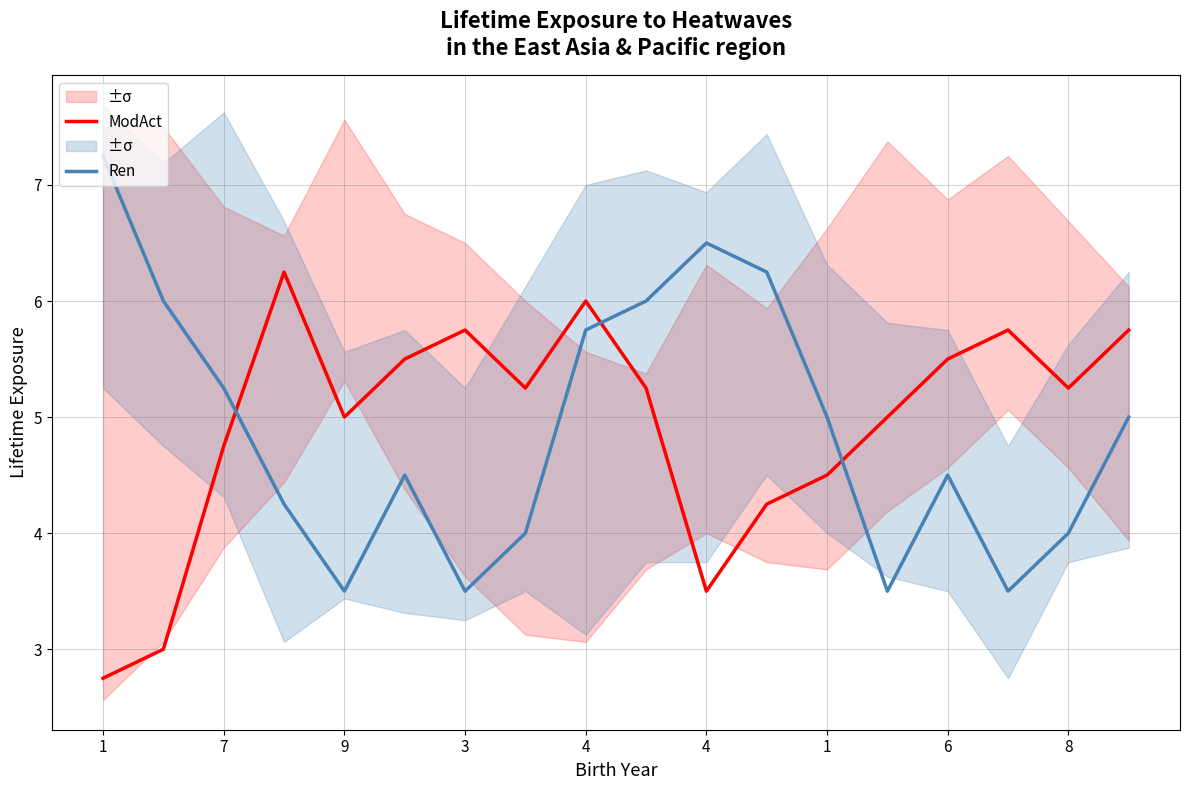

What is the label of the 4th point from the left?

3